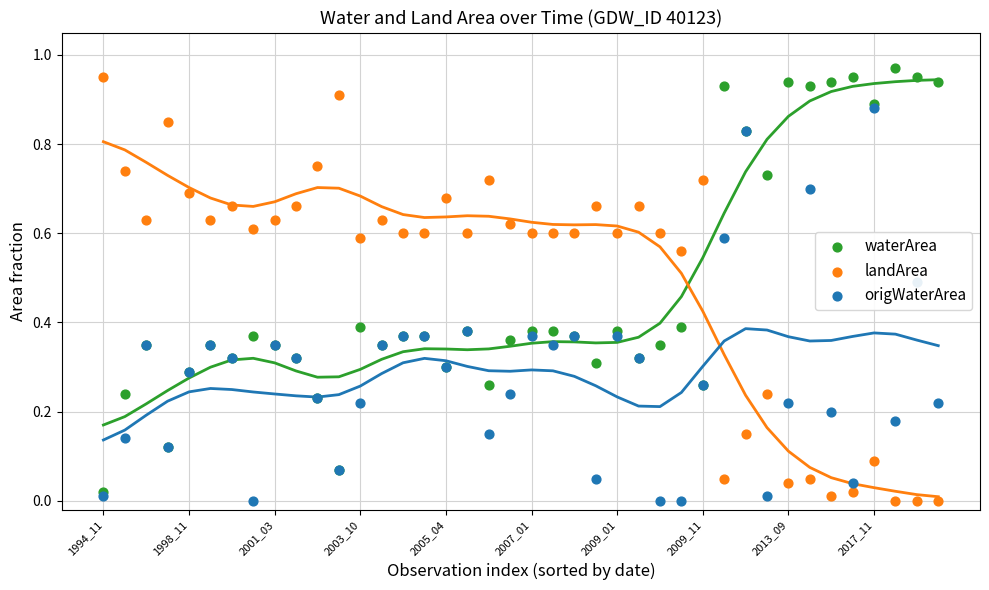

Which series has the largest total across all categories?

landArea